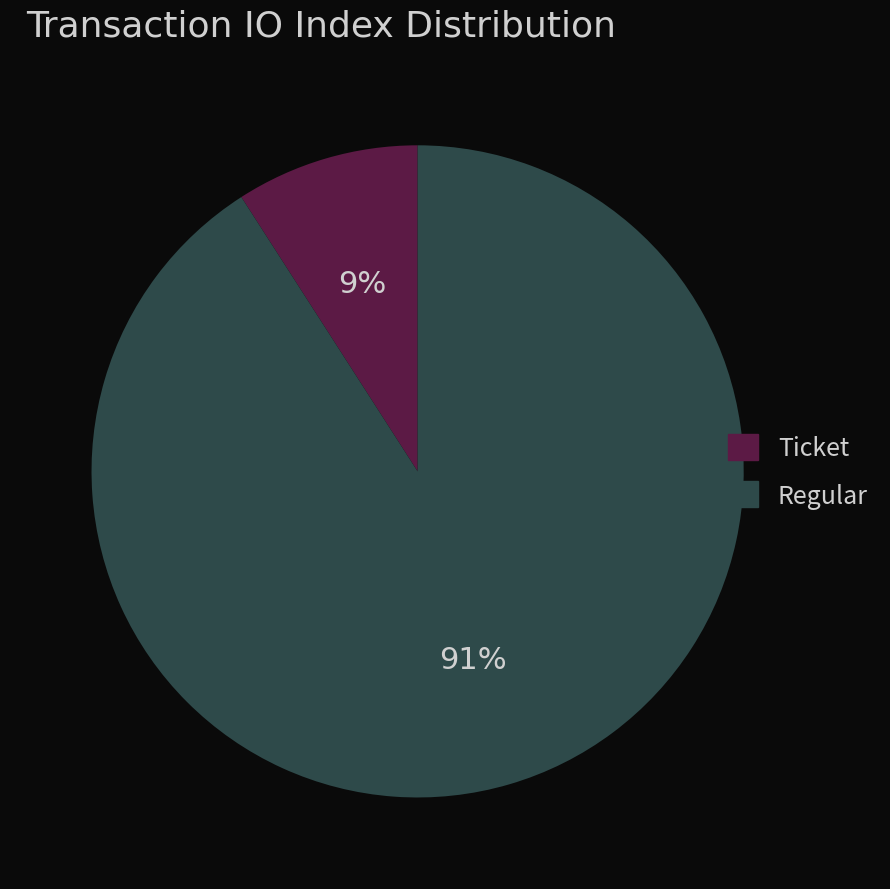

Rank the categories by value from highest to lowest.

Regular, Ticket